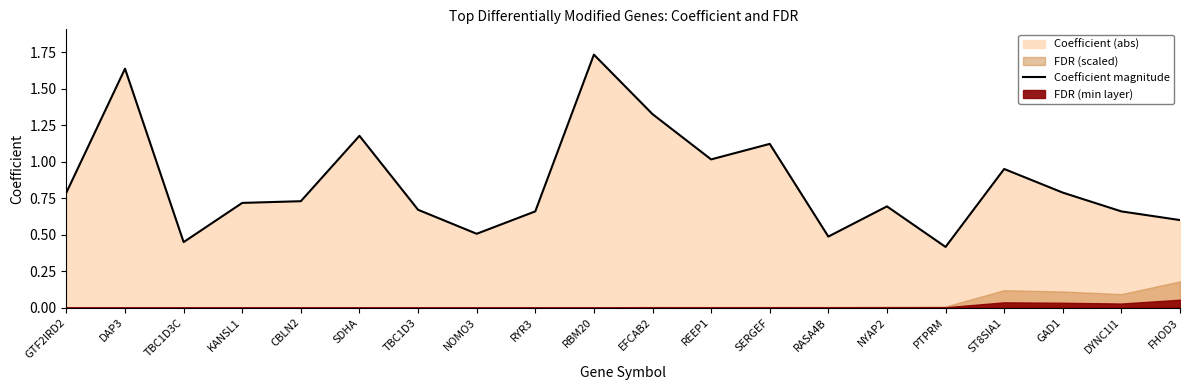

What is the average value?

0.9